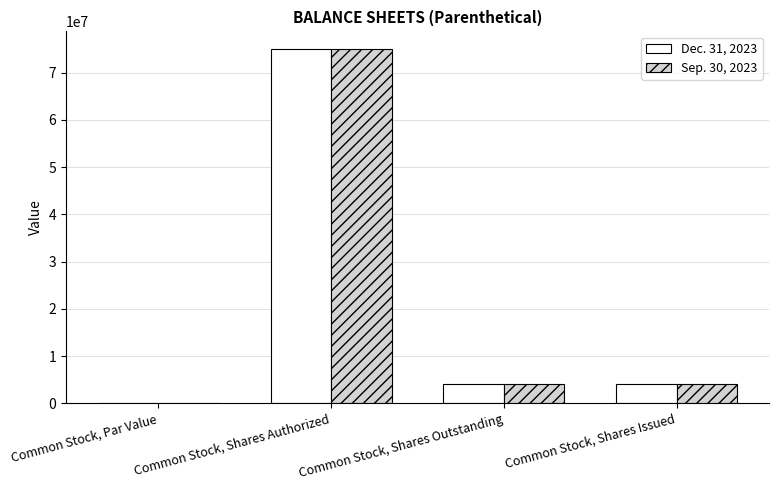

Which category has the highest value in the Dec. 31, 2023 series?

Common Stock, Shares Authorized